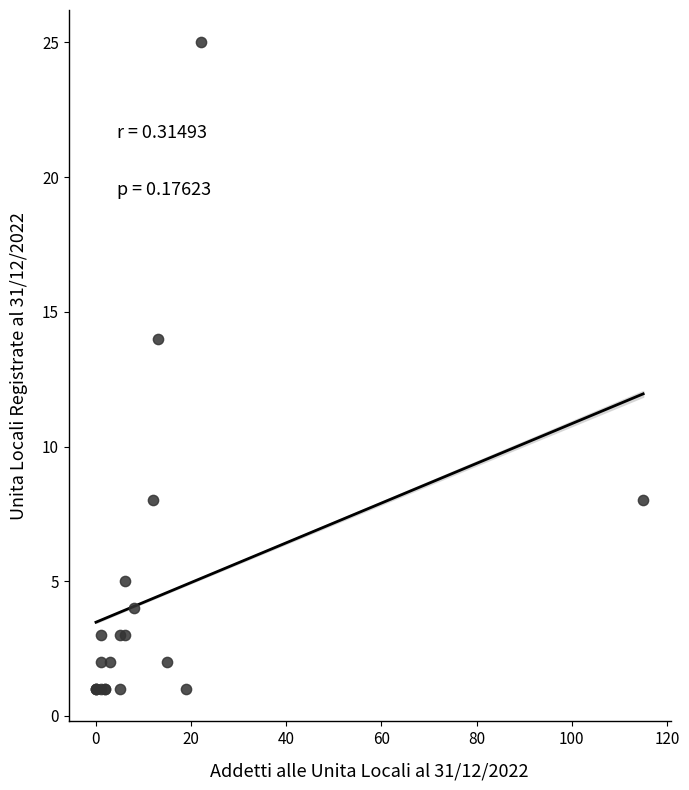

What Y value in the scatter plot is closest to 13?

14